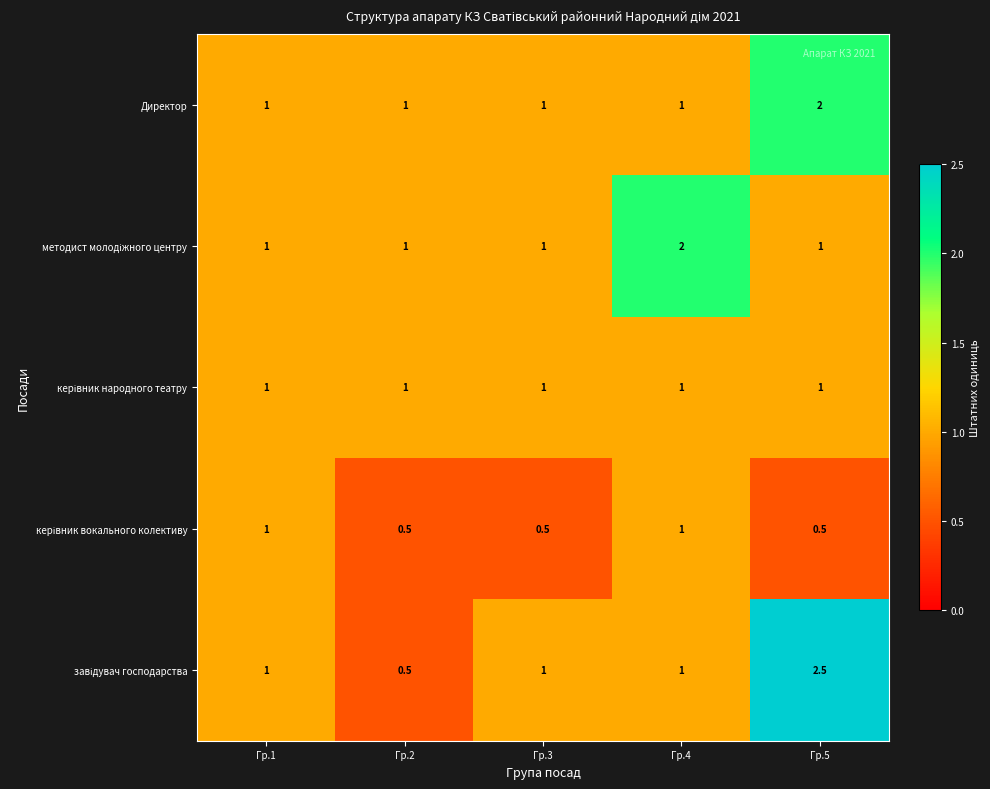

What is the approximate value of Директор at Гр.1?

1.0